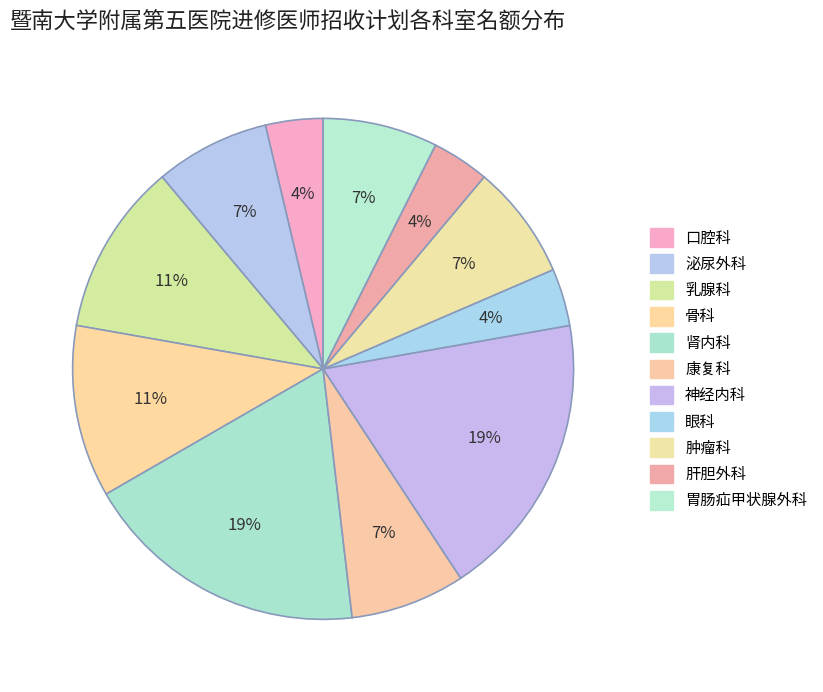

Which slice is the smallest?

口腔科